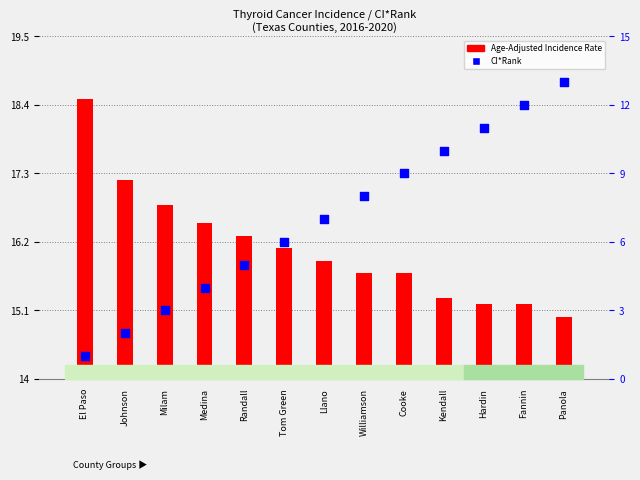

Which series contains the highest Y value?

Age-Adjusted Incidence Rate